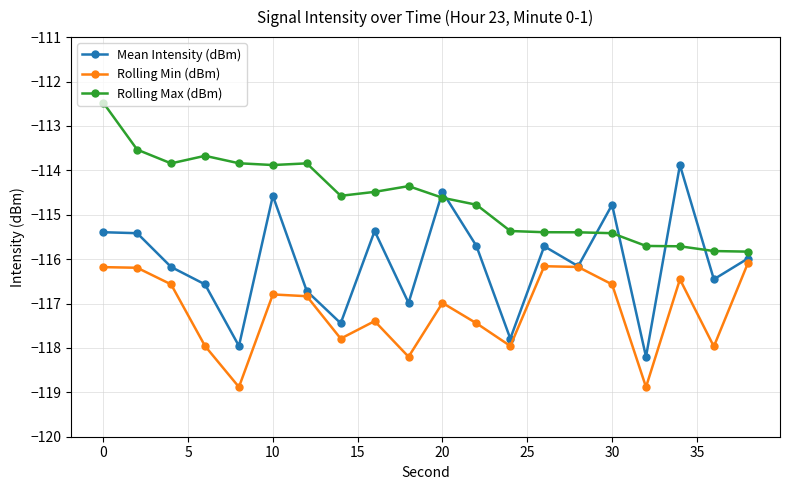

What is the sum of all Rolling Min (dBm) values?

-2343.5